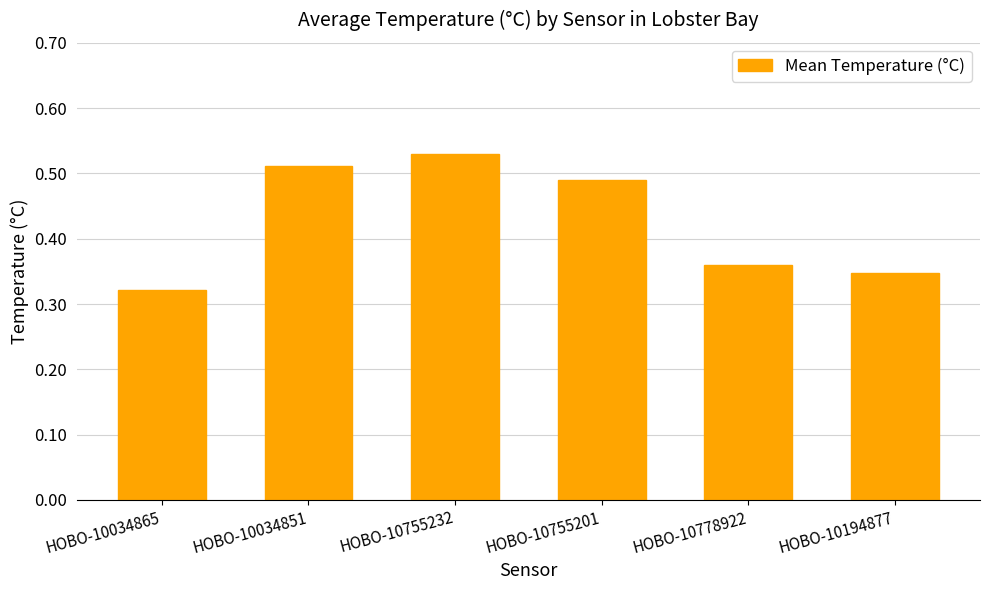

Which category has the lowest value across all series?

HOBO-10034865